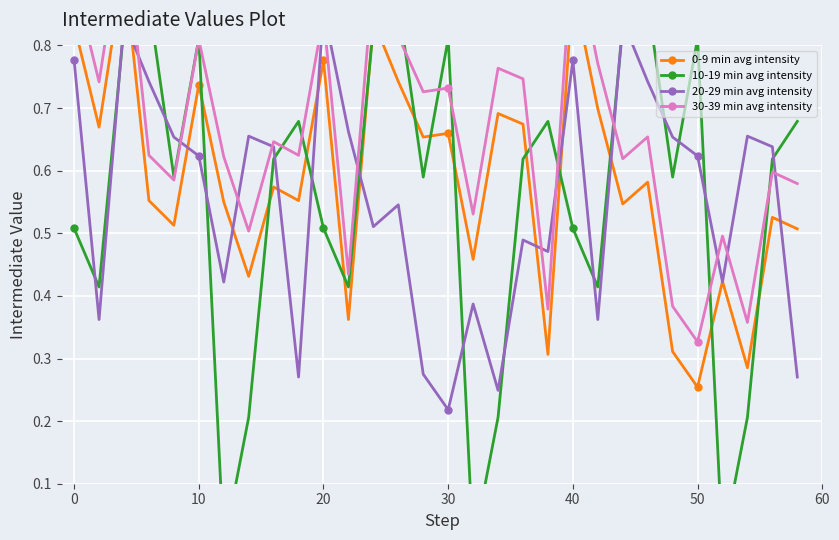

Is the value of 20-29 min avg intensity at 29 greater than the value of 30-39 min avg intensity at 28?

No